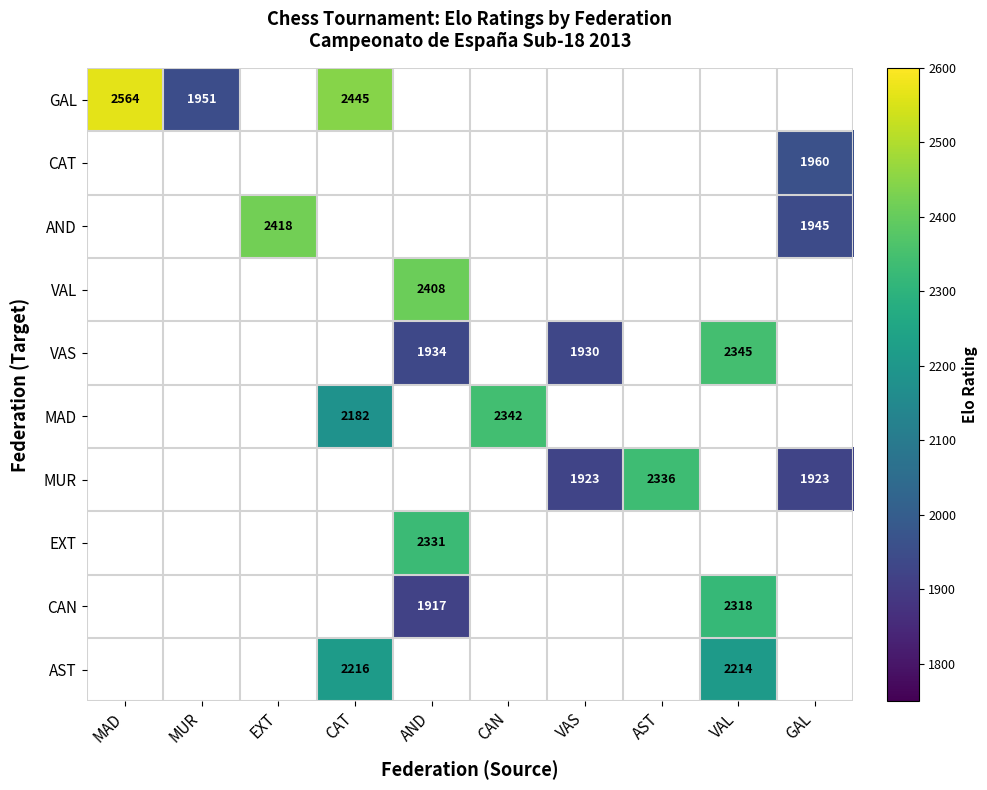

True or false: AND has a value of 1945 at GAL.

True